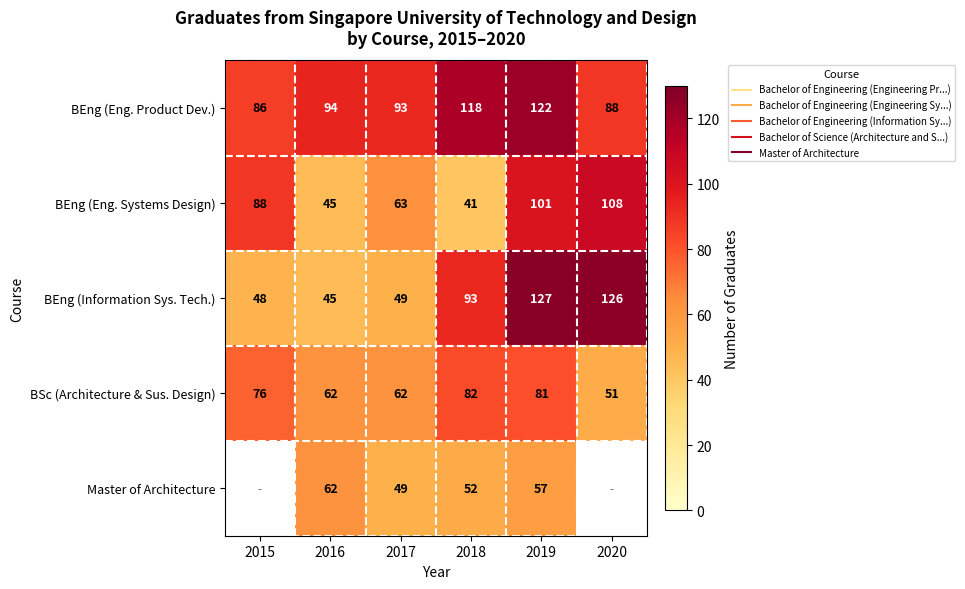

Between 2016 and 2019, which series saw the biggest shift?

BEng (Information Sys. Tech.)